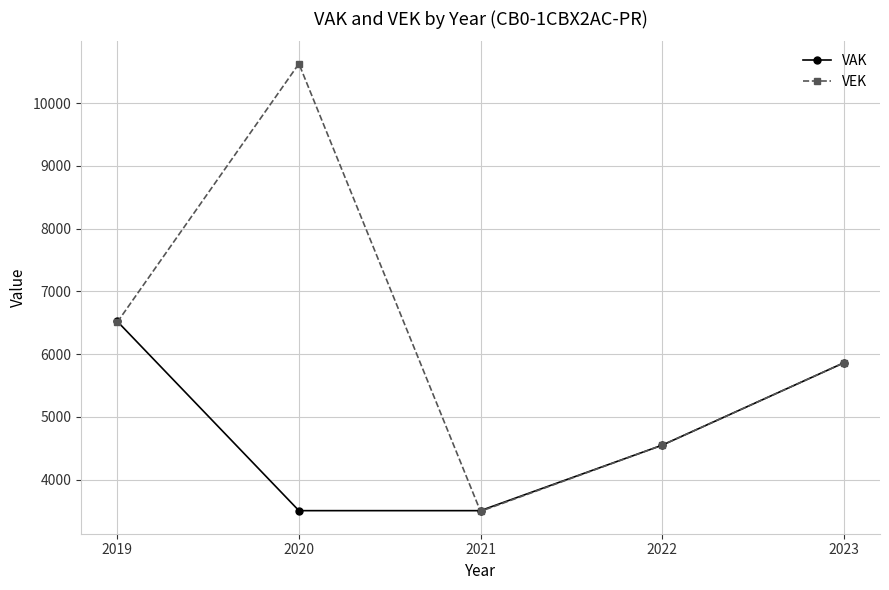

What is the value of the VEK point at the 1st from the left?

6509